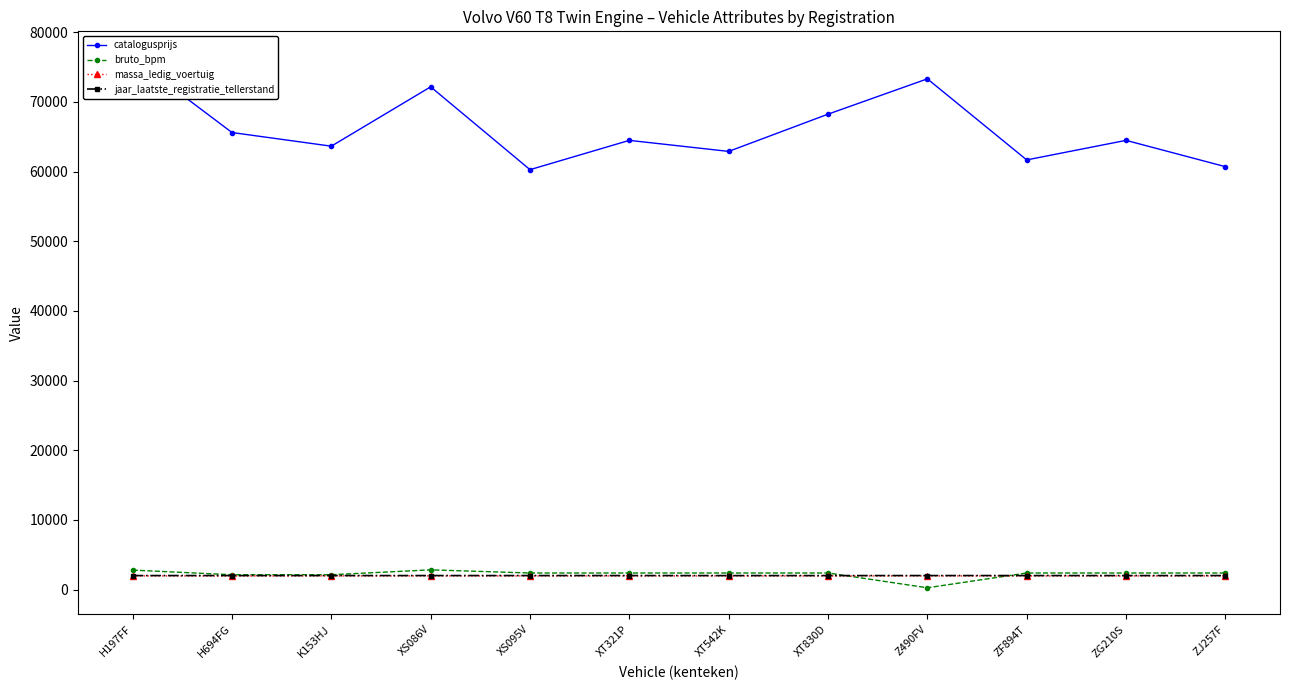

At how many categories does at least one series exceed 40588?

12